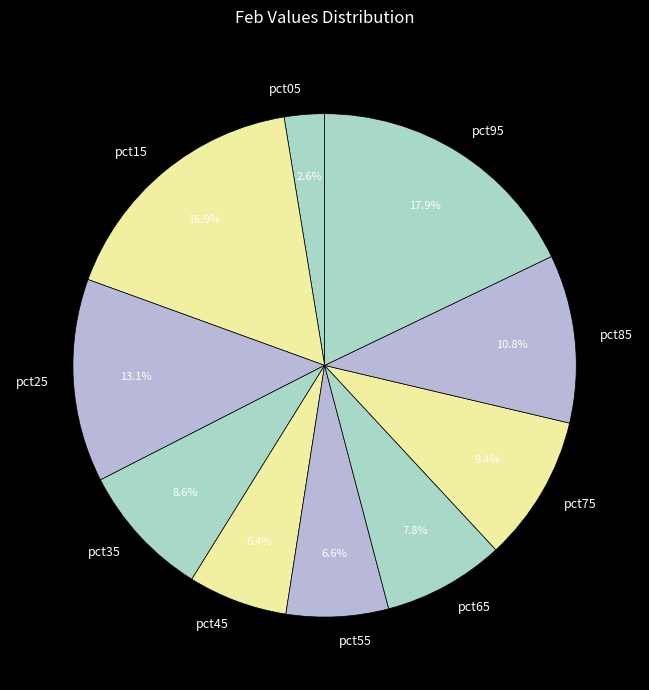

To the nearest percent, what is the difference between the pct55 and pct65 slice percentages?

1%